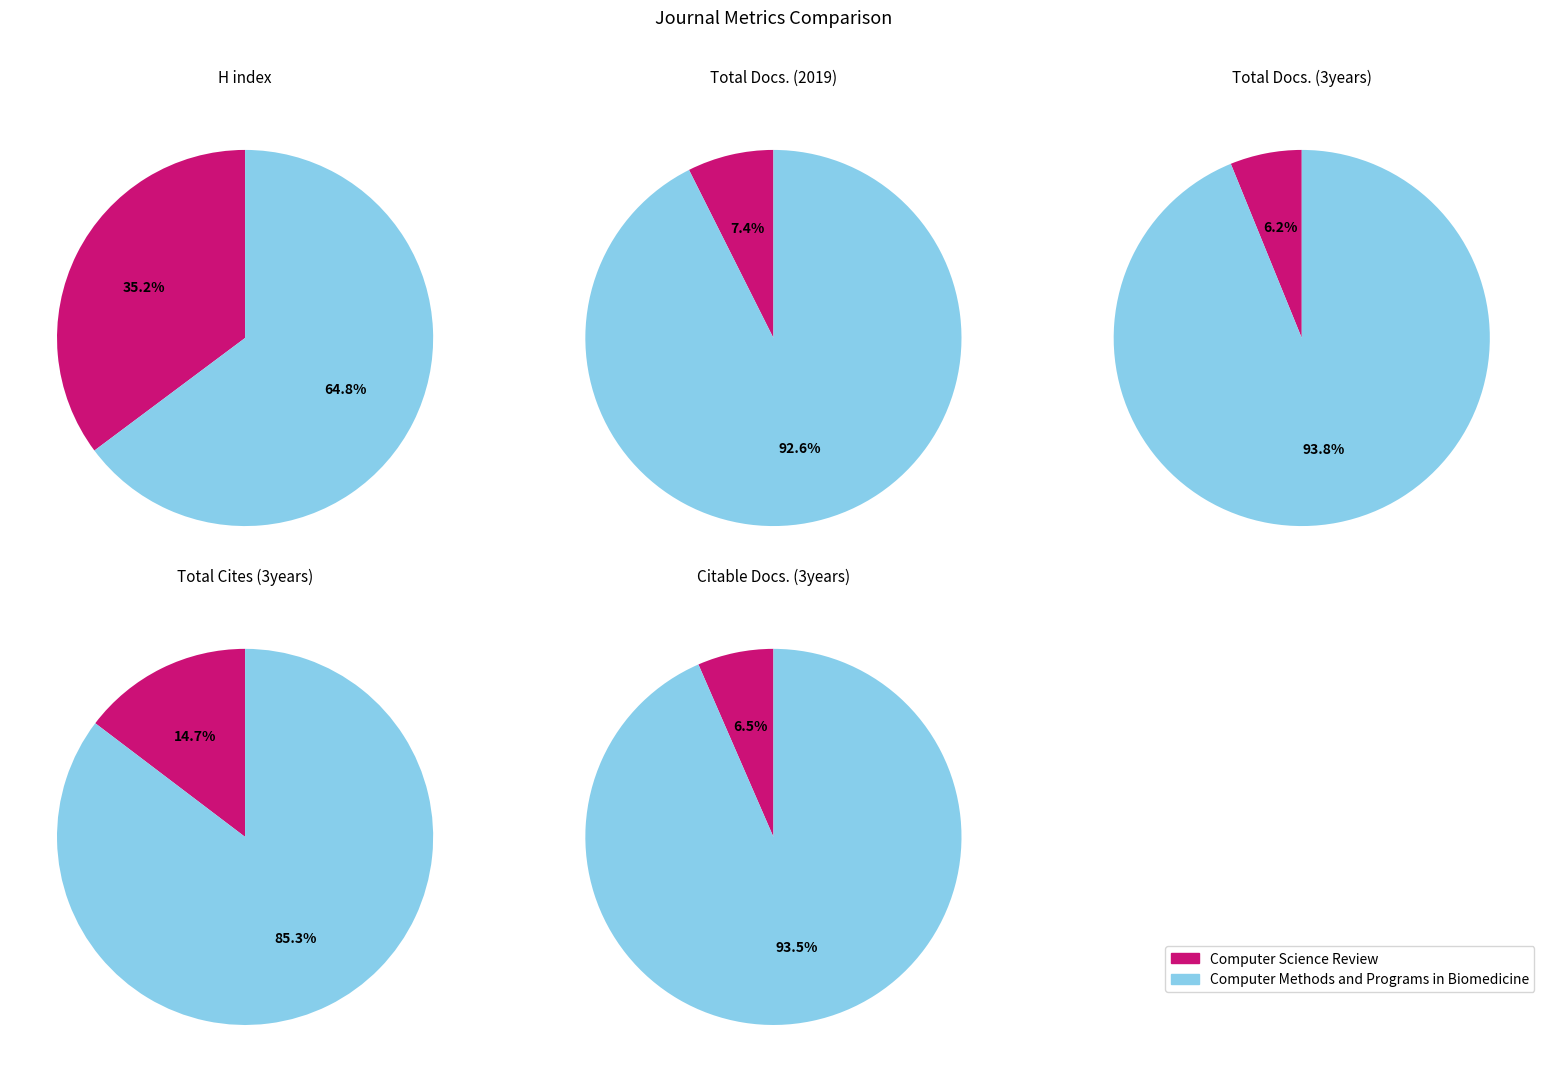

Is Computer Science Review the majority of the pie?

No